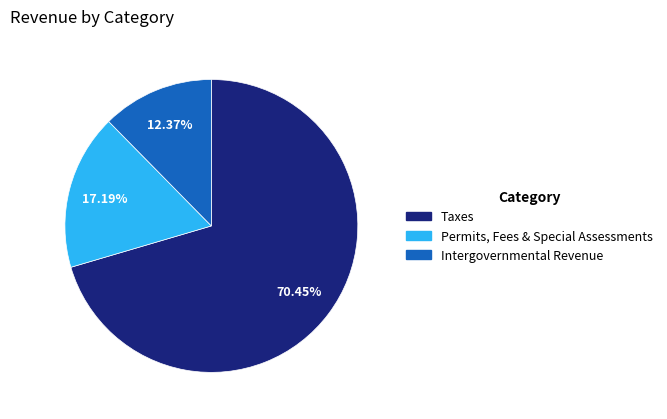

Is there any slice that represents more than half of the pie?

Yes